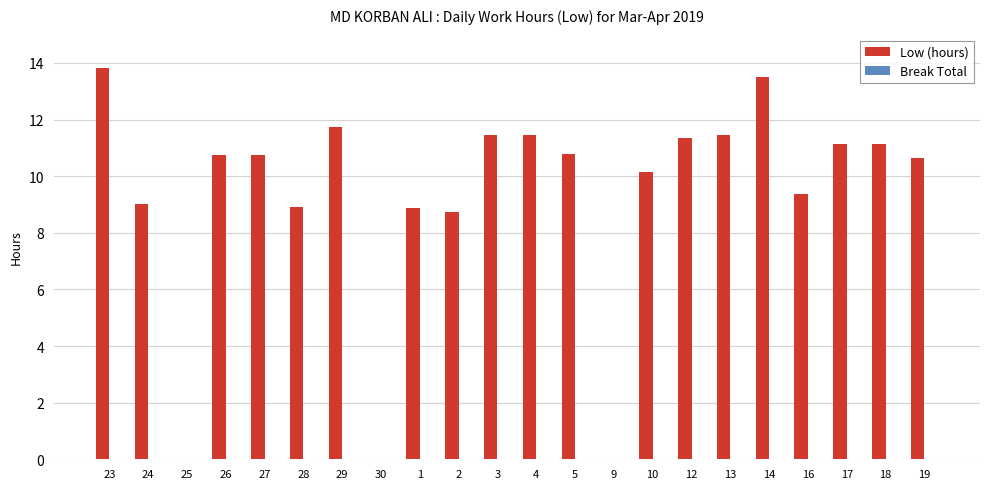

What is the greatest value displayed?

13.8